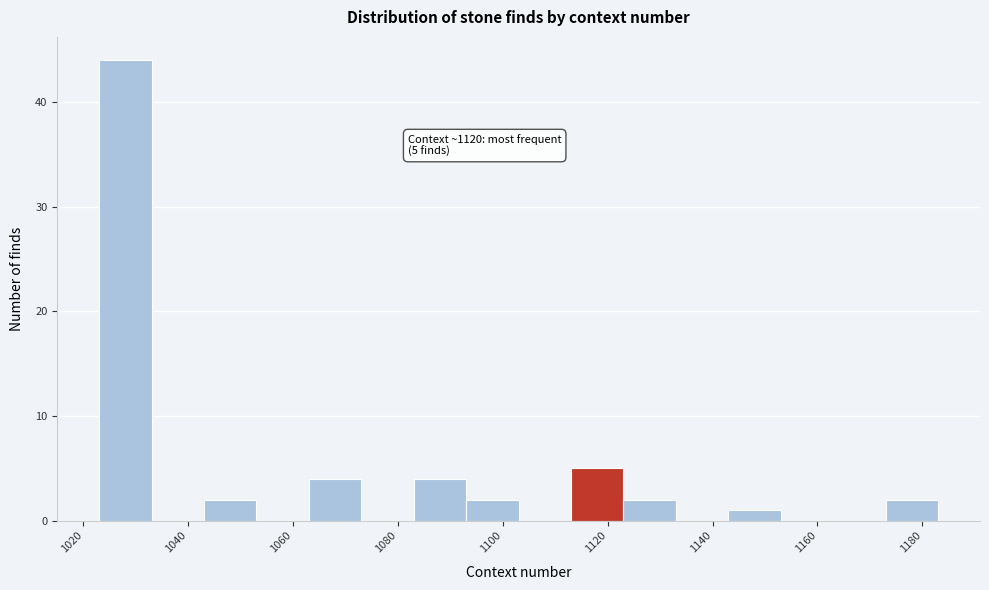

Which range on the x-axis has the tallest bar?

1023 to 1033